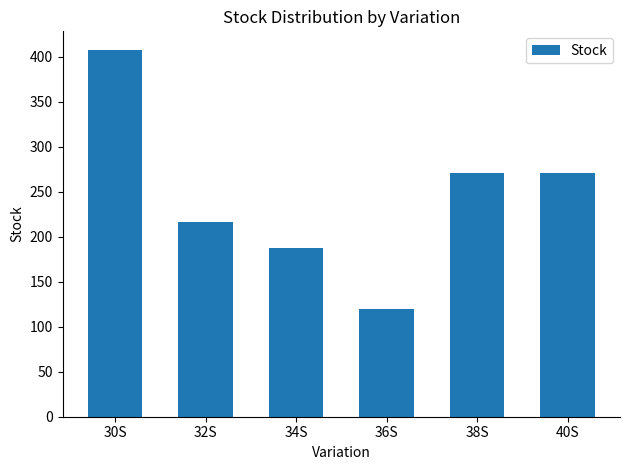

Which category has the lowest value across all series?

36S